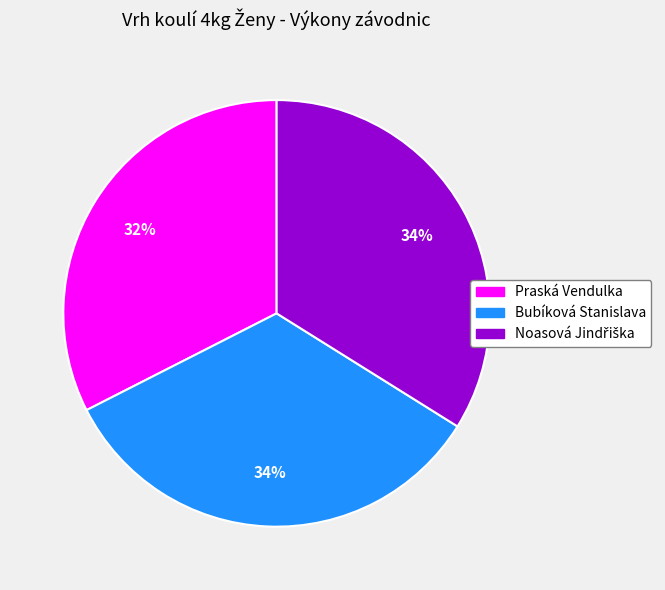

Which has a higher value, Praská Vendulka or Bubíková Stanislava?

Bubíková Stanislava